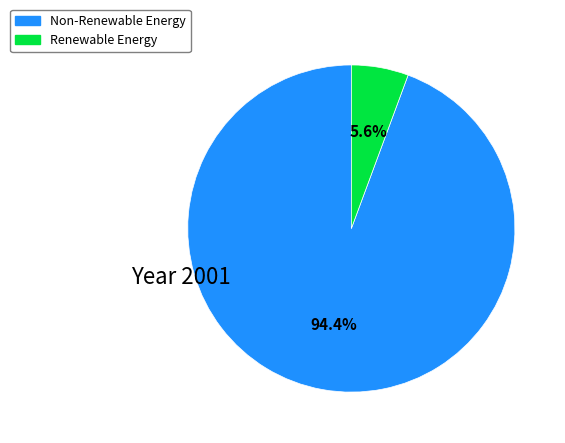

Does any single category account for the majority?

Yes